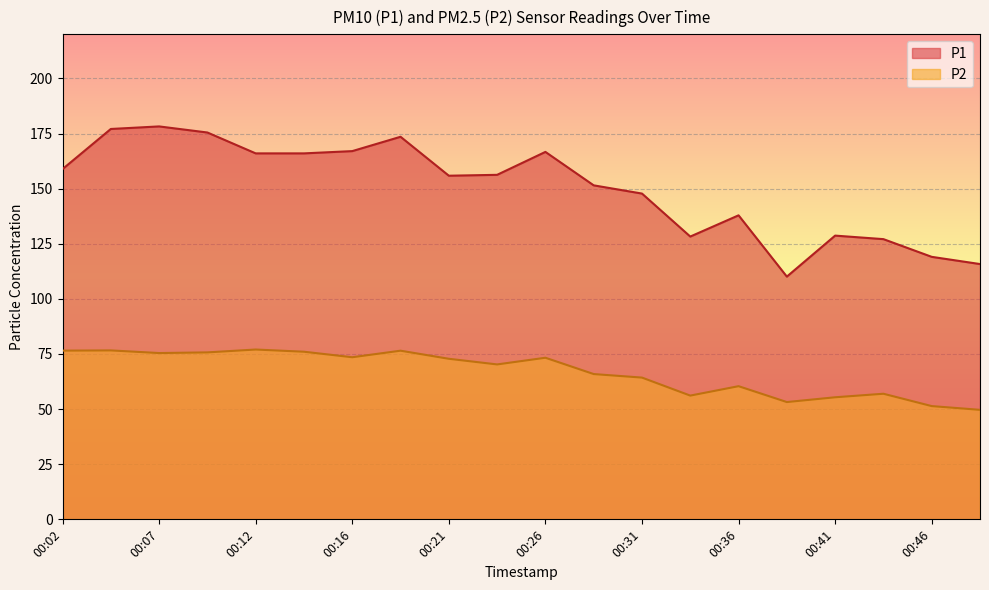

True or false: P1 has a value of 73.8 at 00:02.

False